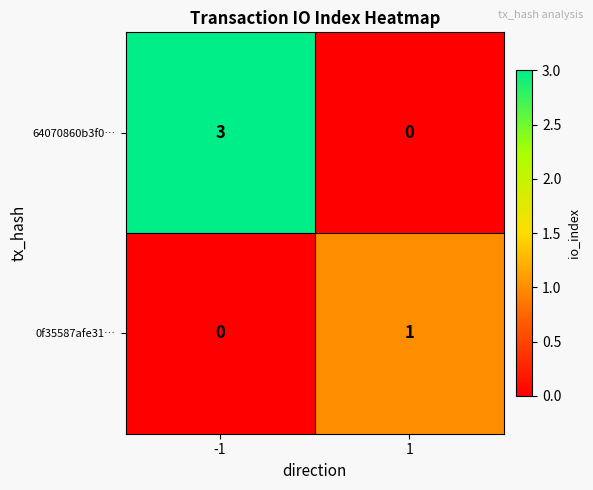

Is it true that 64070860b3f0… equals 0 at 1?

True